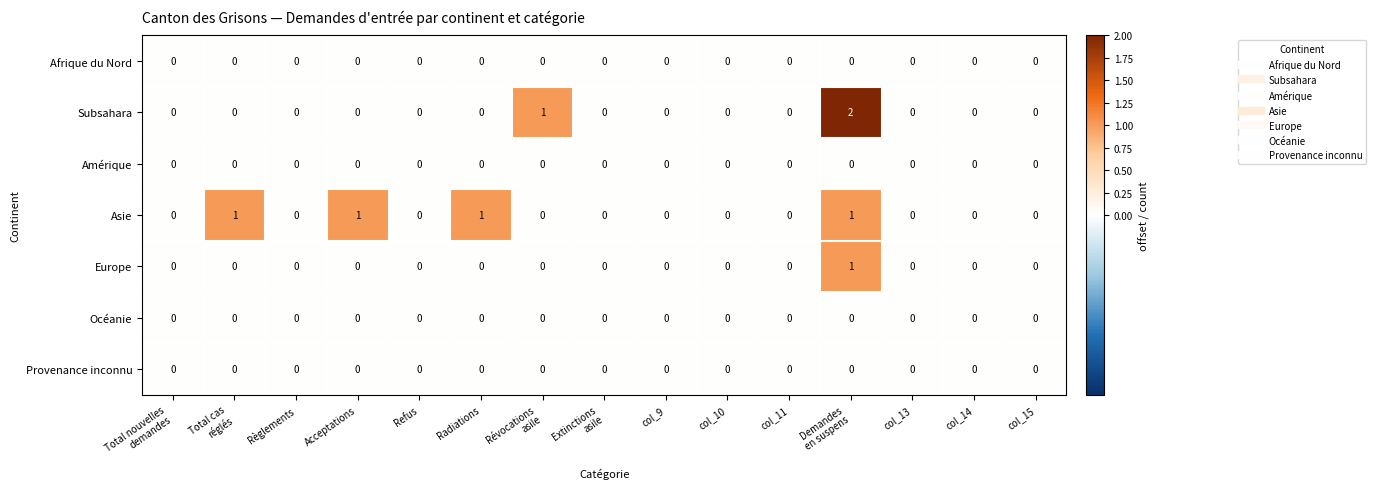

Which series has the widest spread of values?

Subsahara